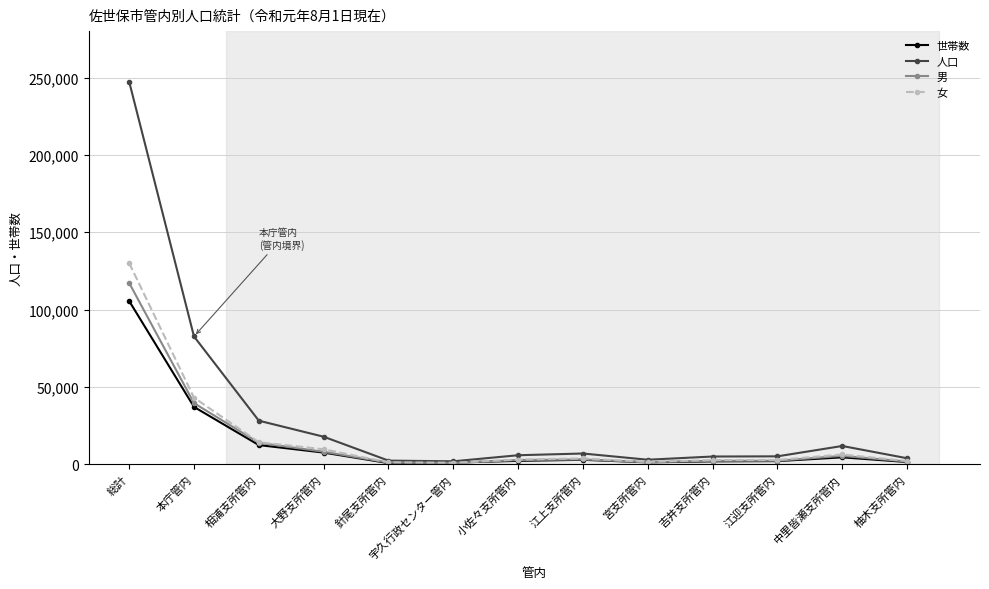

How many lines are shown in the chart?

4